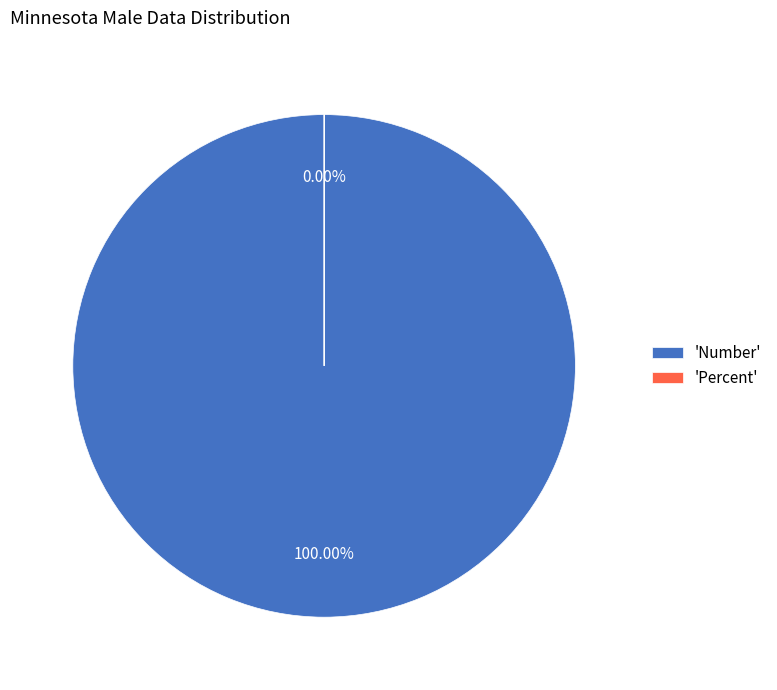

What percentage is NOT represented by Percent?

100.0%